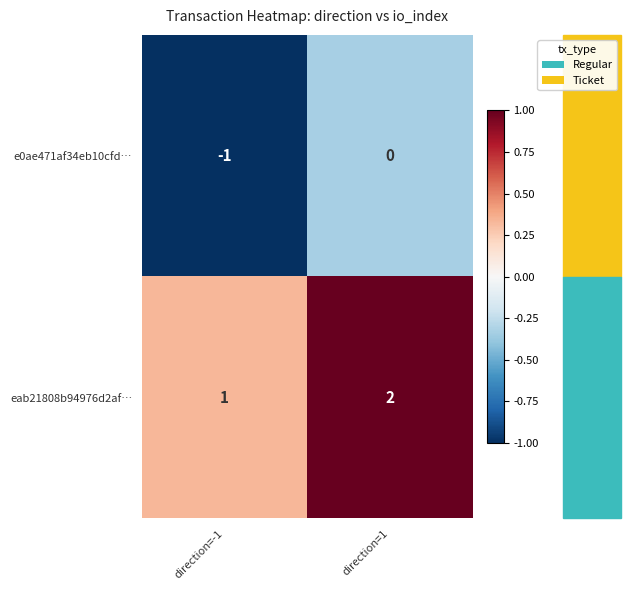

Which series has the largest total across all categories?

eab21808b94976d2af…